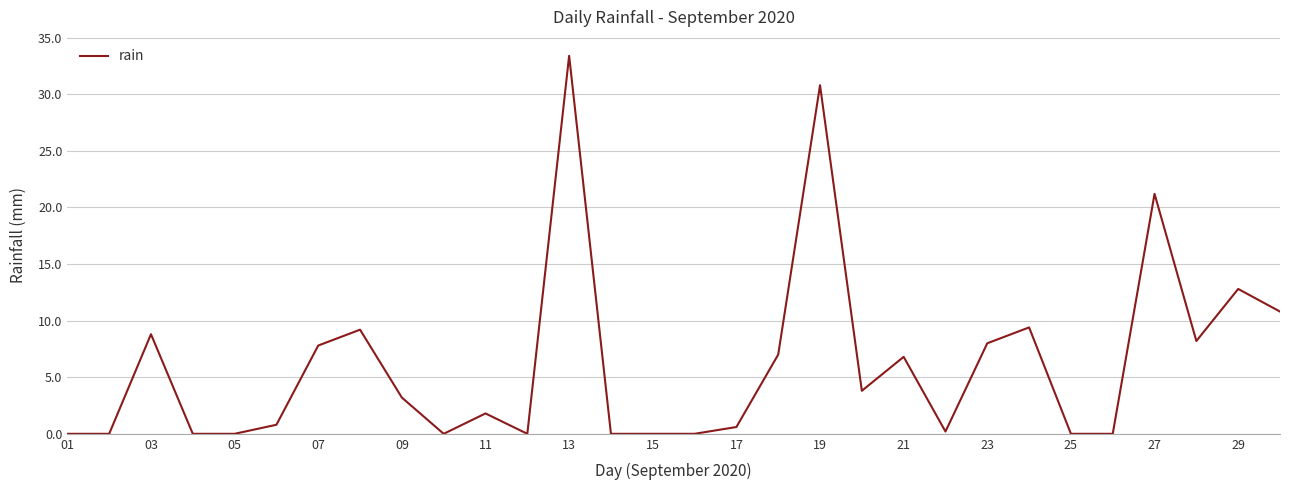

What is the difference between the maximum and second lowest values?

33.4